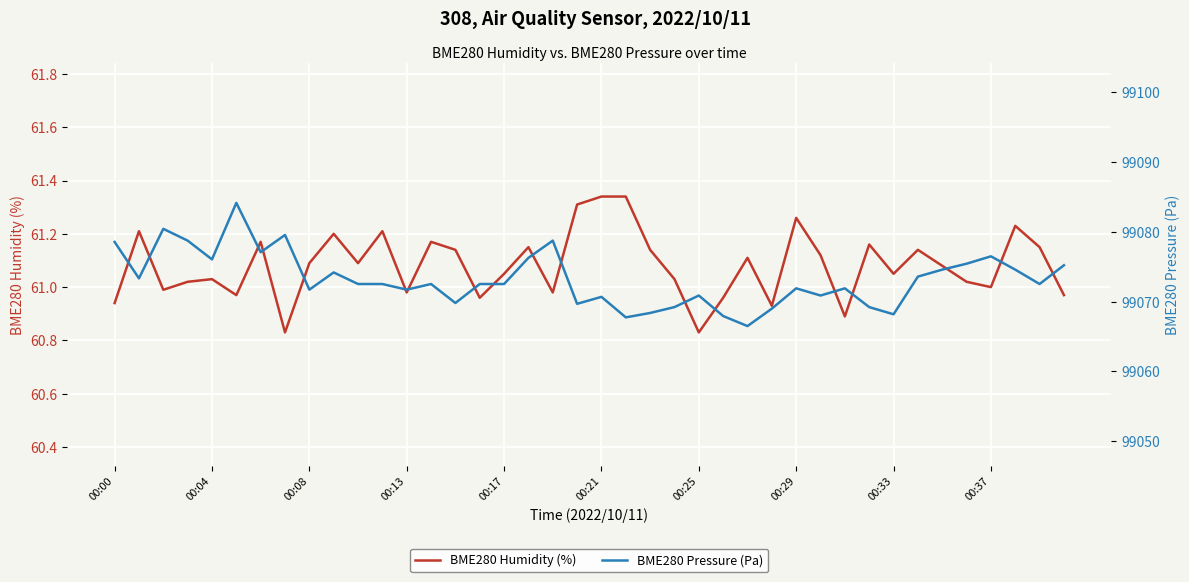

What is the maximum value shown in the chart?

99084.2